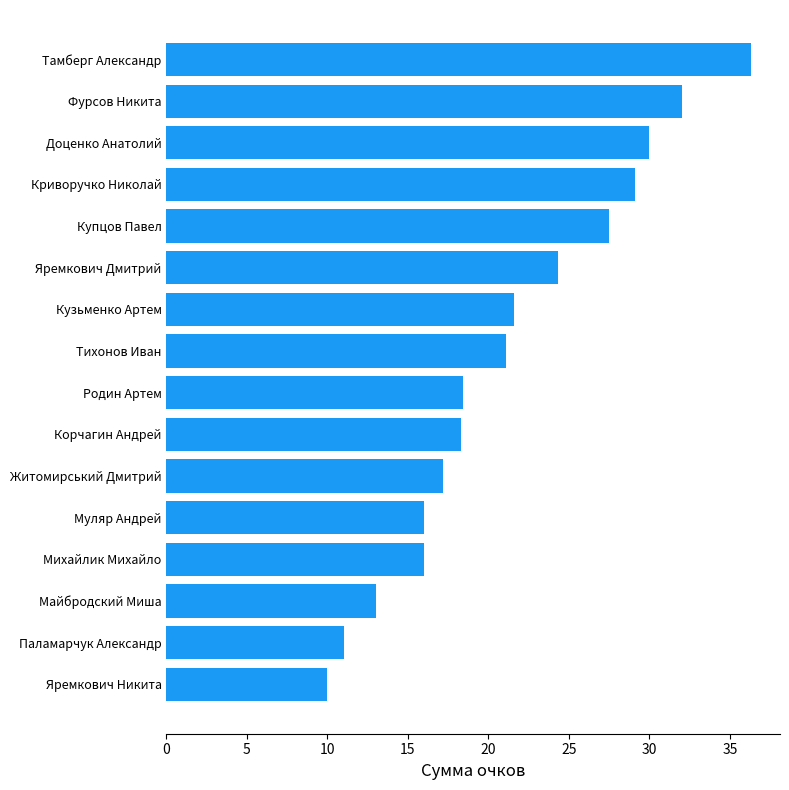

What is the difference between the values at Фурсов Никита and Яремкович Дмитрий?

7.7